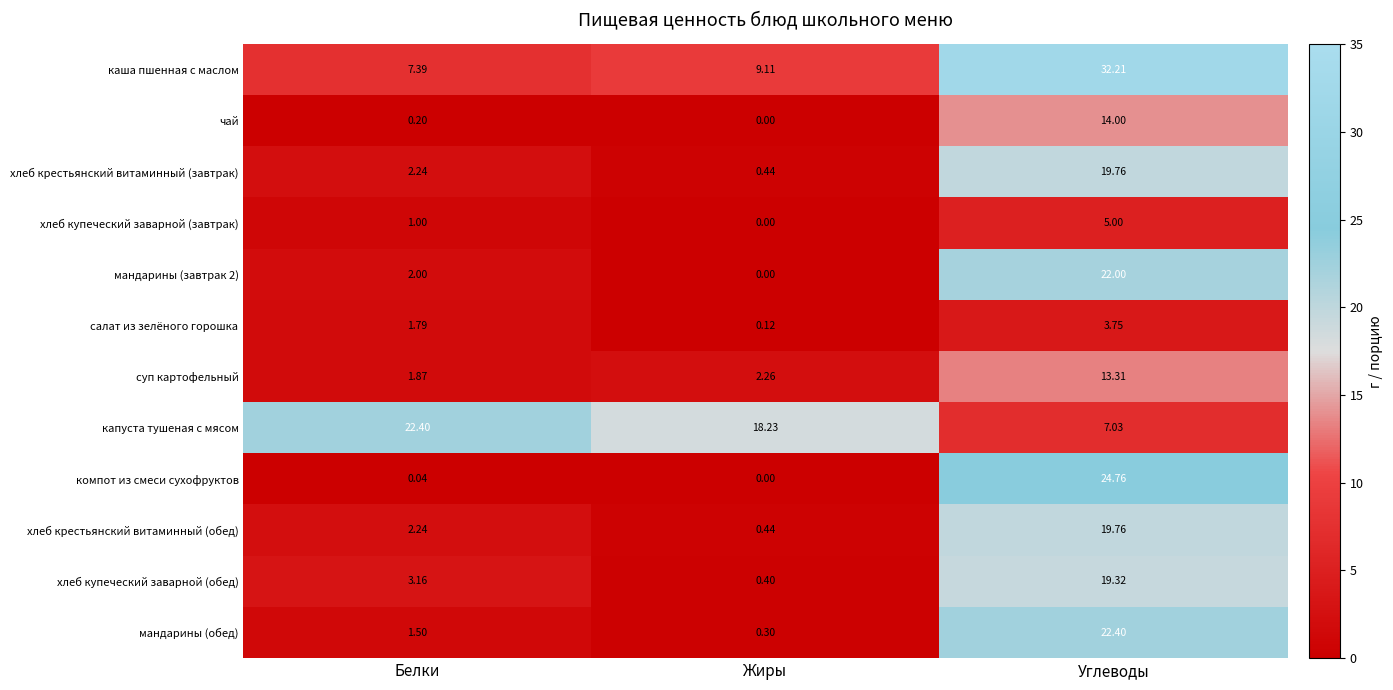

At which category is the sum across all series the highest?

Углеводы